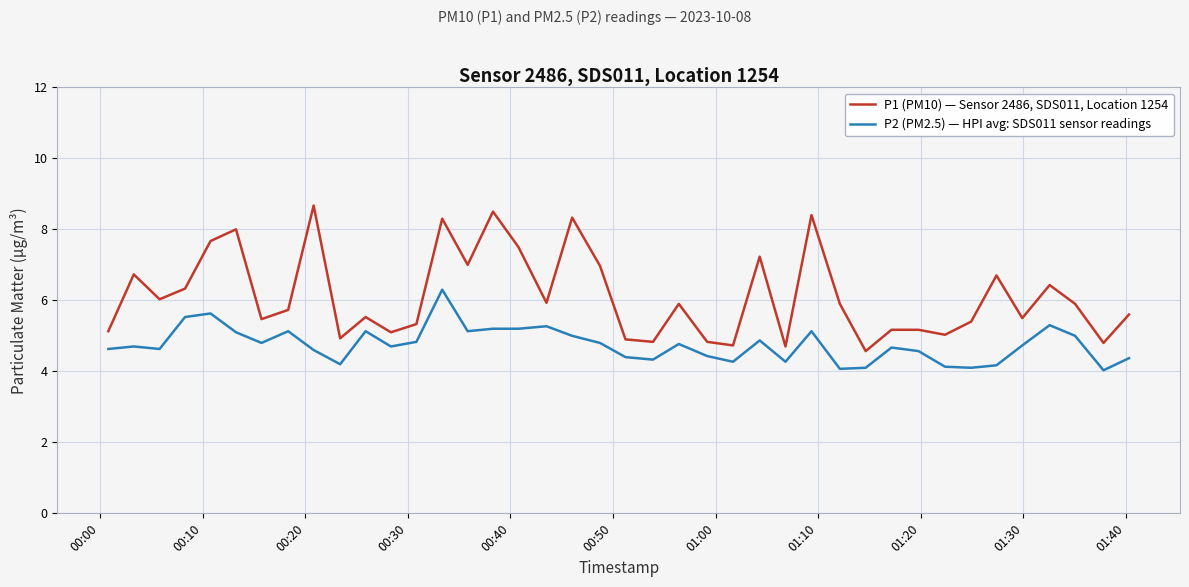

Which series has the largest range (max minus min)?

P1 (PM10) — Sensor 2486, SDS011, Location 1254